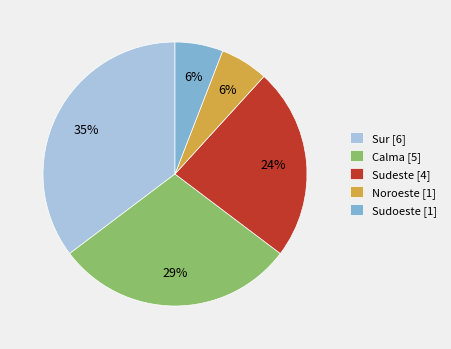

Which category has the biggest portion of the pie?

Sur [6]